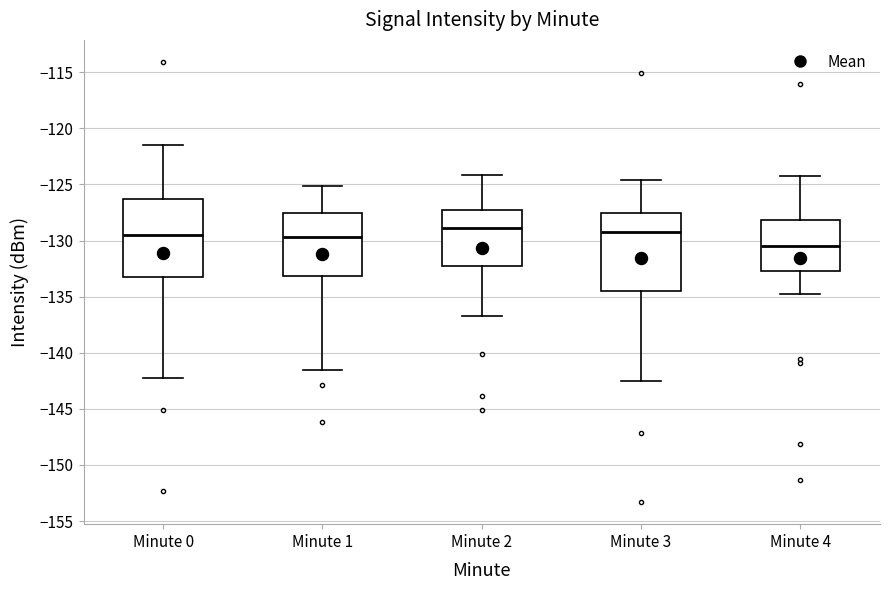

Reading left to right, transcribe this box plot: for each box, give where its median line is, the range the box spans, and where its two whiskers end, as read against the y-axis. The values are not printed on the chart, so give them approximately, as read against the axis.

Minute 0: median -129.5, box -133.5 to -126.5, whiskers -142.0 to -121.5
Minute 1: median -129.5, box -133.0 to -127.5, whiskers -141.5 to -125.0
Minute 2: median -129.0, box -132.0 to -127.5, whiskers -136.5 to -124.0
Minute 3: median -129.0, box -134.5 to -127.5, whiskers -142.5 to -124.5
Minute 4: median -130.5, box -132.5 to -128.0, whiskers -135.0 to -124.0